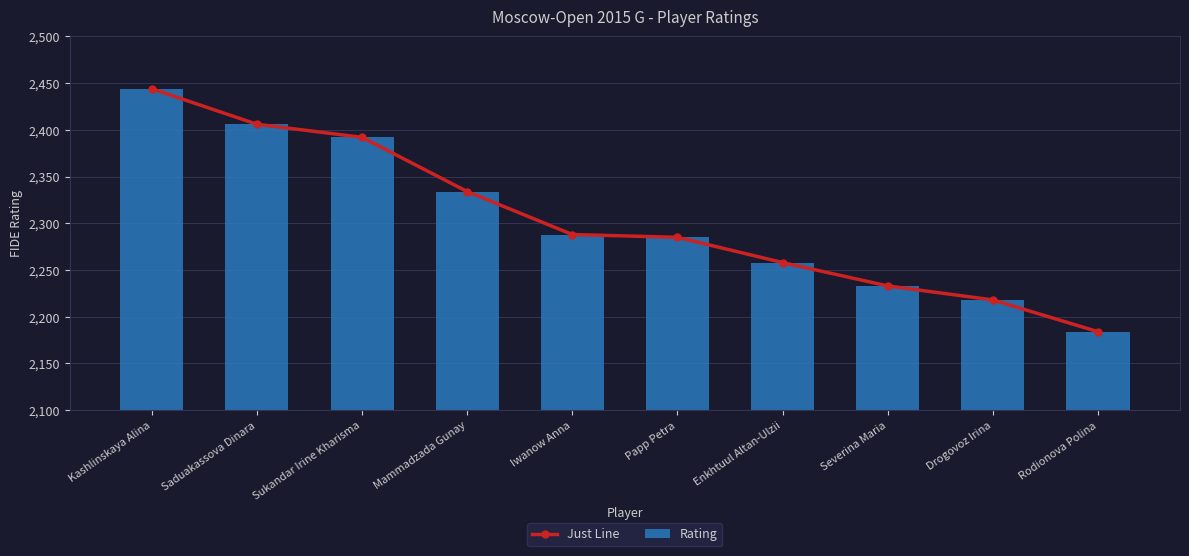

What is the label of the 1st bar from the left?

Kashlinskaya Alina